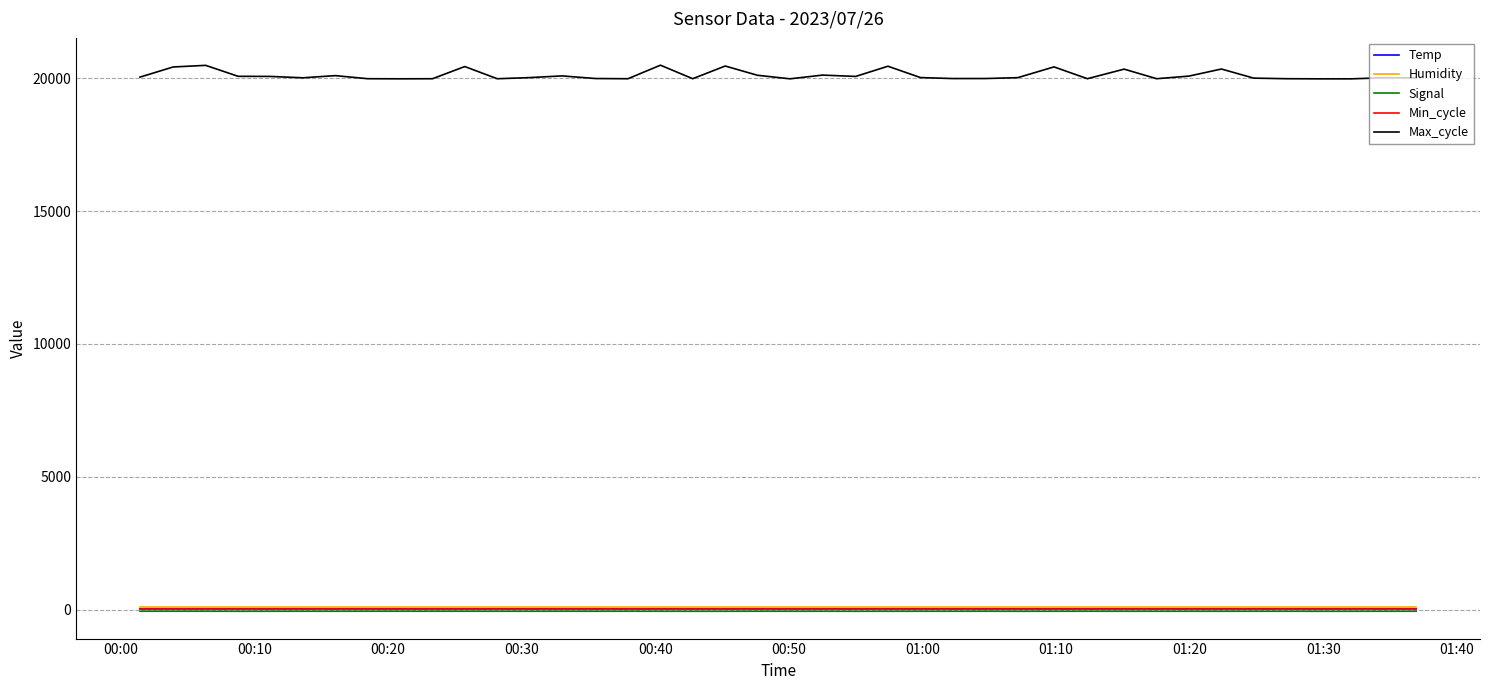

Which series has the largest total across all categories?

Max_cycle